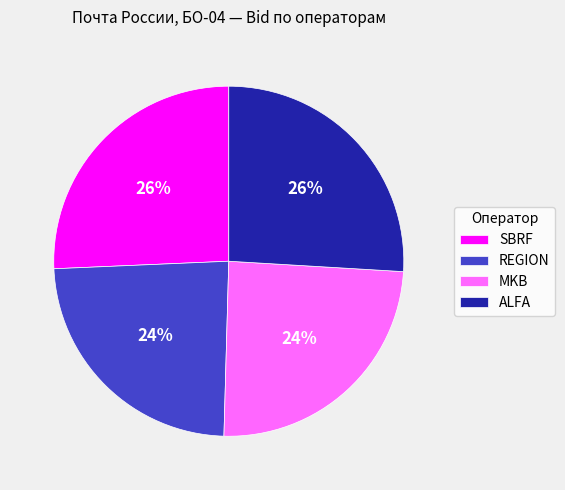

How many segments does this pie chart have?

4